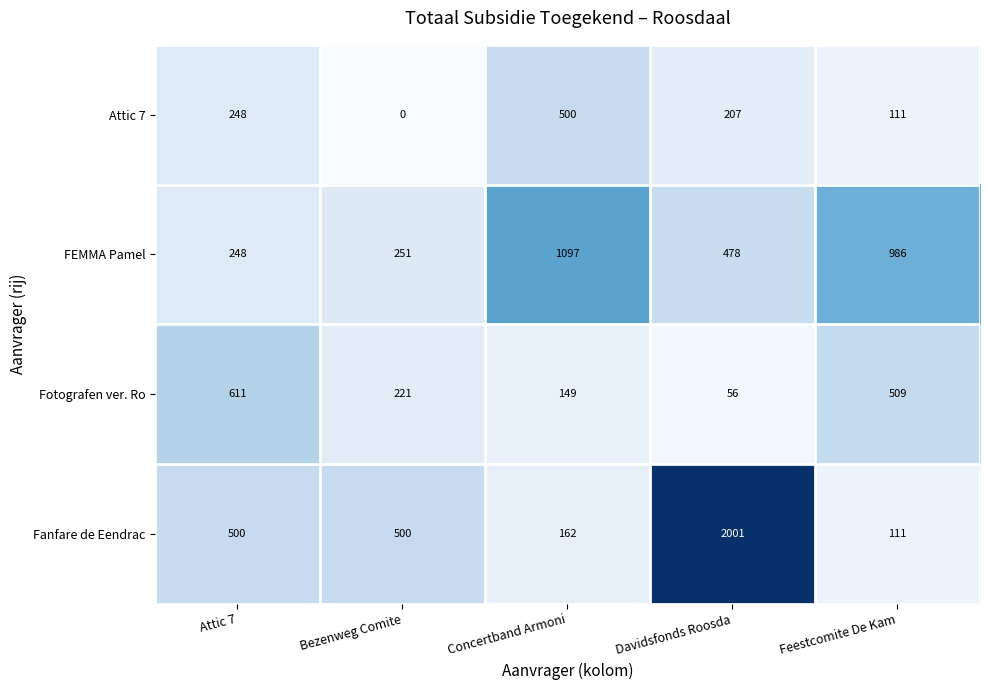

What is the maximum value for Fotografen ver. Ro?

611